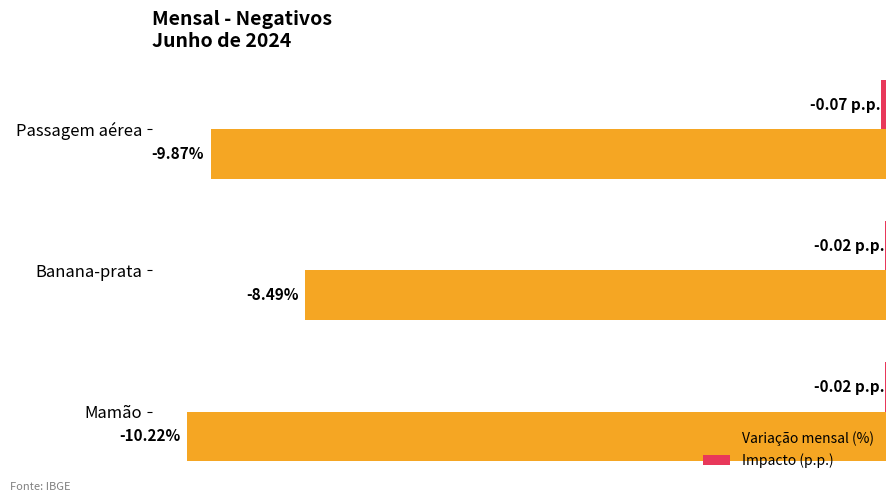

At which category is the sum across all series the highest?

Banana-prata